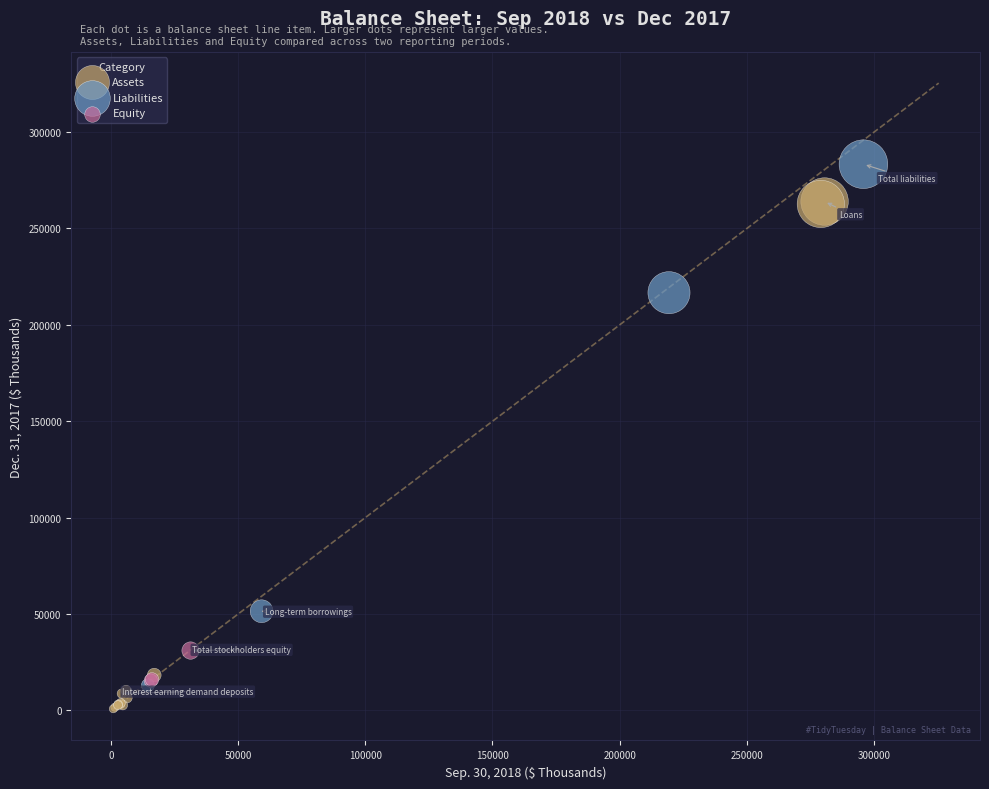

Which series reaches the maximum Y coordinate?

Liabilities